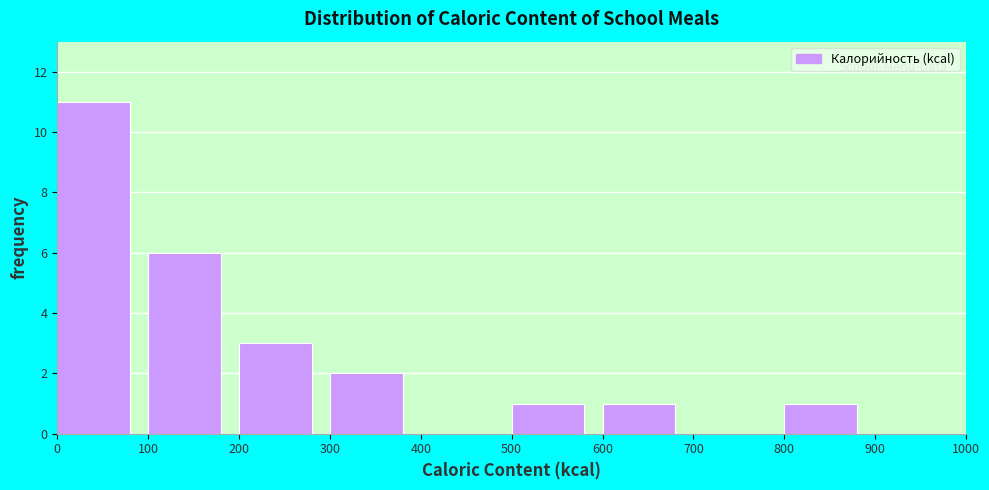

Reading left to right, list every bar in this chart as the range it spans on the x-axis followed by its height. The values are not printed on the chart, so give them approximately, as read against the axis.

0 to 100: 11
100 to 200: 6
200 to 300: 3
300 to 400: 2
400 to 500: 0
500 to 600: 1
600 to 700: 1
700 to 800: 0
800 to 900: 1